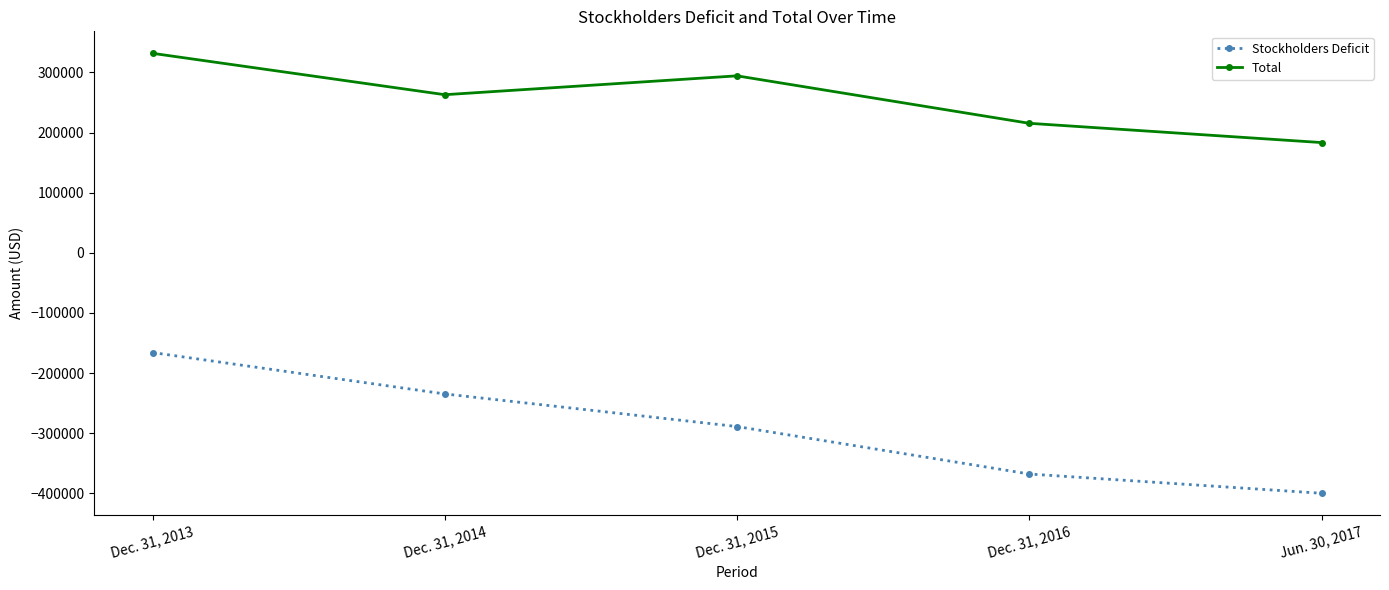

What are all the series names shown in the legend?

Stockholders Deficit, Total